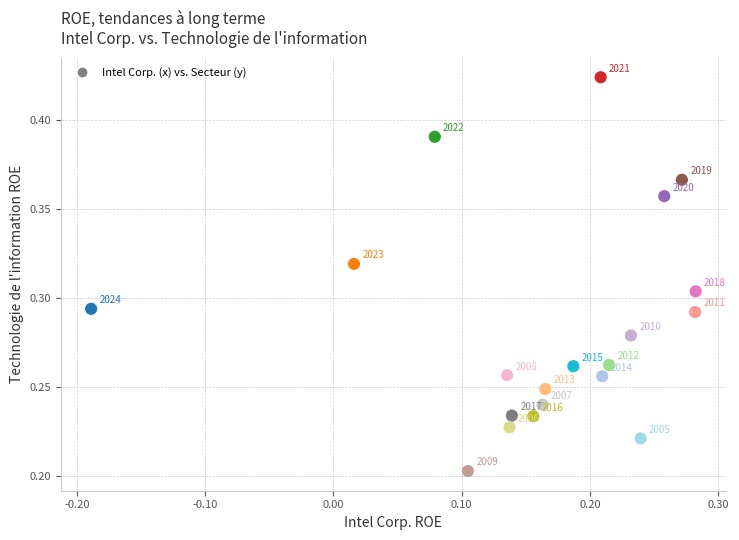

What is the range of X values (max minus min)?

0.5